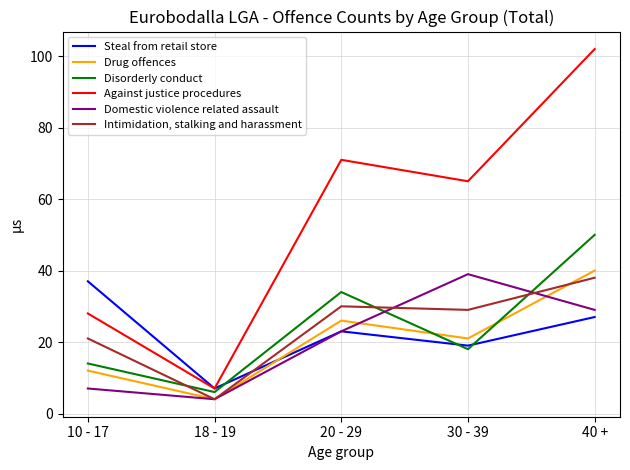

Reading left to right, what are all the values shown in this chart?

Steal from retail store: 10 - 17=37	18 - 19=7	20 - 29=23	30 - 39=19	40 +=27
Drug offences: 10 - 17=12	18 - 19=4	20 - 29=26	30 - 39=21	40 +=40
Disorderly conduct: 10 - 17=14	18 - 19=6	20 - 29=34	30 - 39=18	40 +=50
Against justice procedures: 10 - 17=28	18 - 19=7	20 - 29=71	30 - 39=65	40 +=102
Domestic violence related assault: 10 - 17=7	18 - 19=4	20 - 29=23	30 - 39=39	40 +=29
Intimidation, stalking and harassment: 10 - 17=21	18 - 19=4	20 - 29=30	30 - 39=29	40 +=38